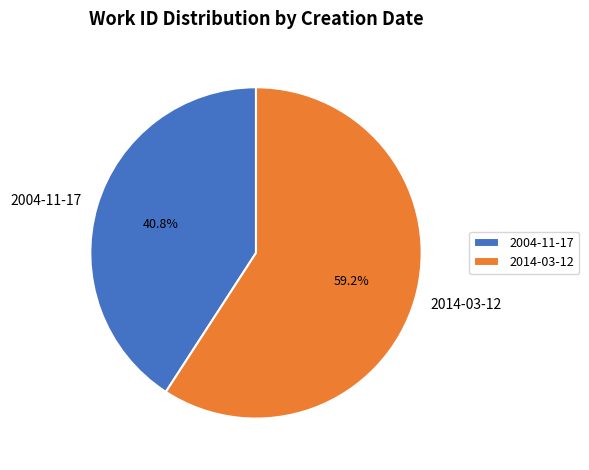

What is the majority slice?

2014-03-12